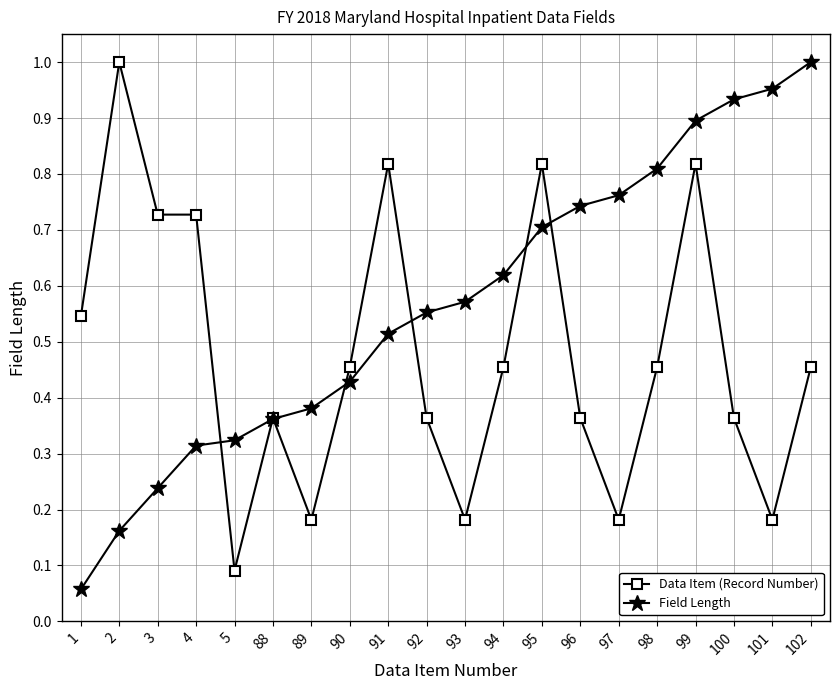

Is the value of Data Item (Record Number) at 5 greater than the value of Field Length at 100?

No